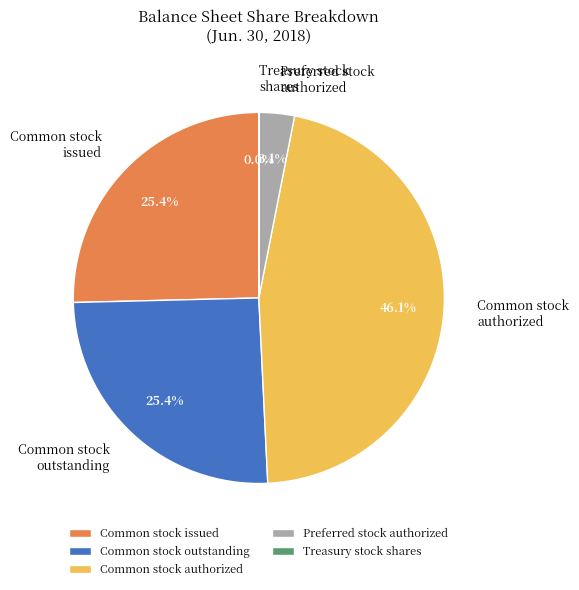

To the nearest percent, what is the average slice percentage?

20%